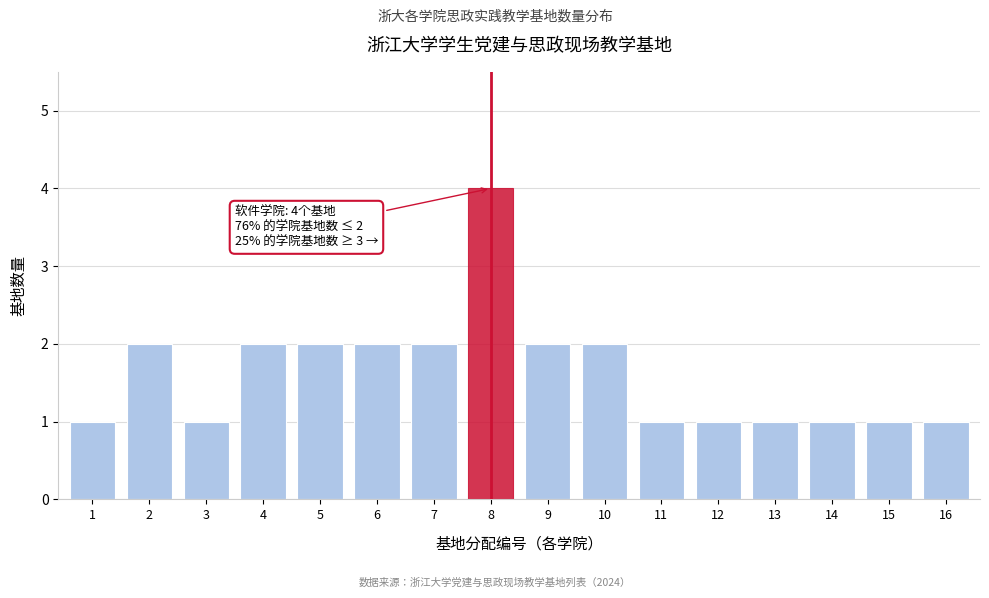

Reading left to right, transcribe all the data shown in this chart.

1=1	2=2	3=1	4=2	5=2	6=2	7=2	8=4	9=2	10=2	11=1	12=1	13=1	14=1	15=1	16=1